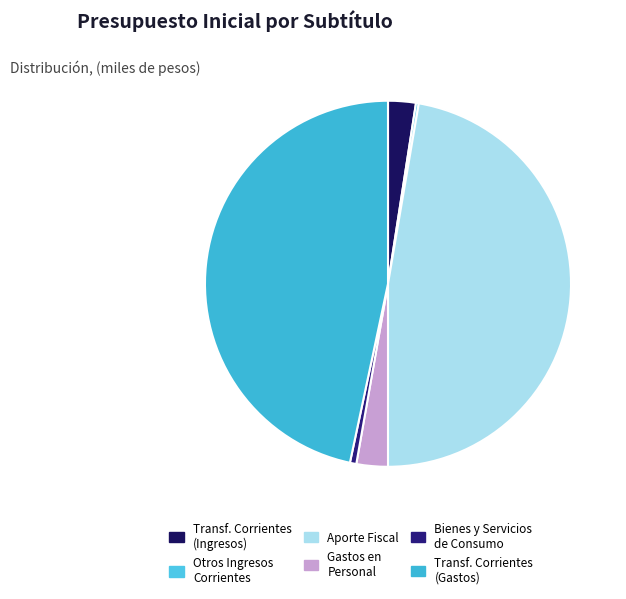

To the nearest percent, what is the difference between the largest and smallest slice percentages?

47%